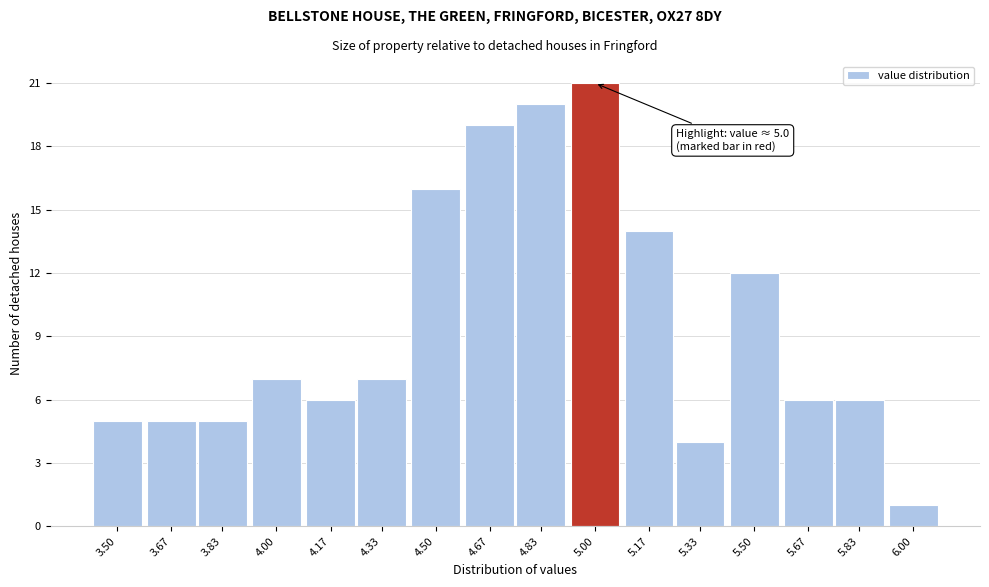

Reading right to left, extract all data points from this chart.

6.00=1	5.83=6	5.67=6	5.50=12	5.33=4	5.17=14	5.00=21	4.83=20	4.67=19	4.50=16	4.33=7	4.17=6	4.00=7	3.83=5	3.67=5	3.50=5